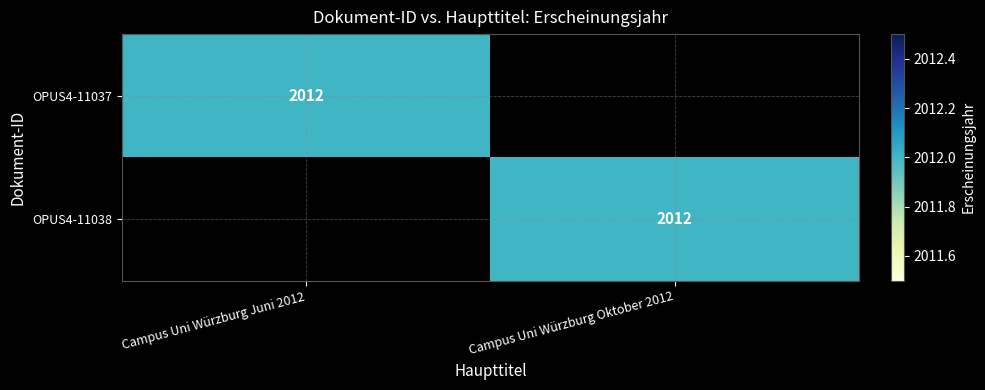

True or false: OPUS4-11037 has a value of 459 at Campus Uni Würzburg Juni 2012.

False